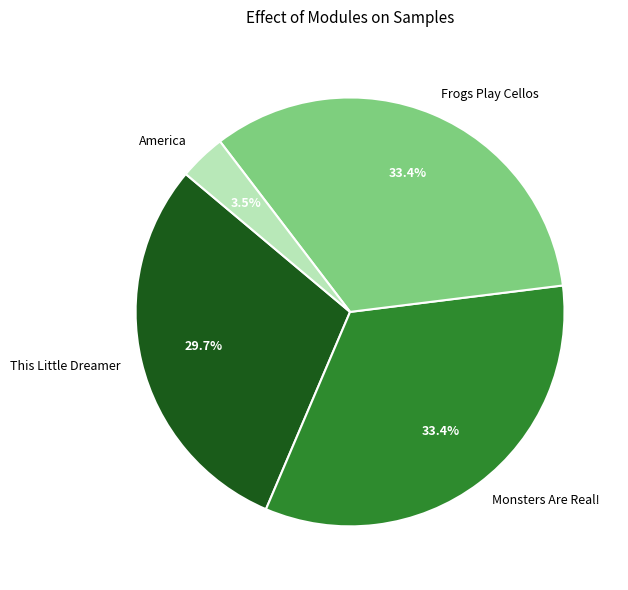

Count the number of slices in the pie.

4